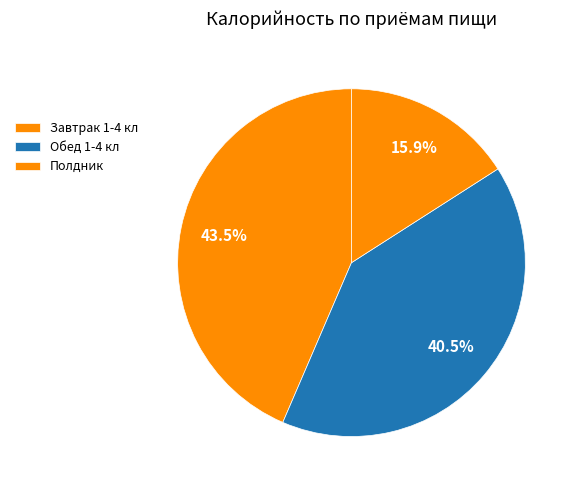

What is the change in value from Завтрак 1-4 кл to Полдник?

-459.4